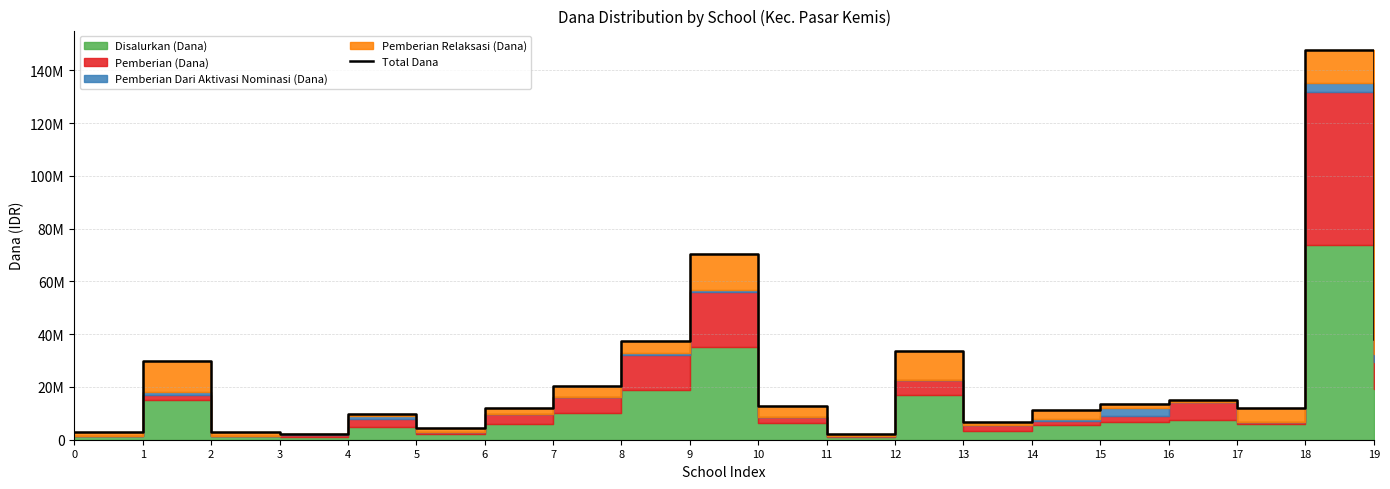

What is the difference between the maximum and minimum values?

145500000